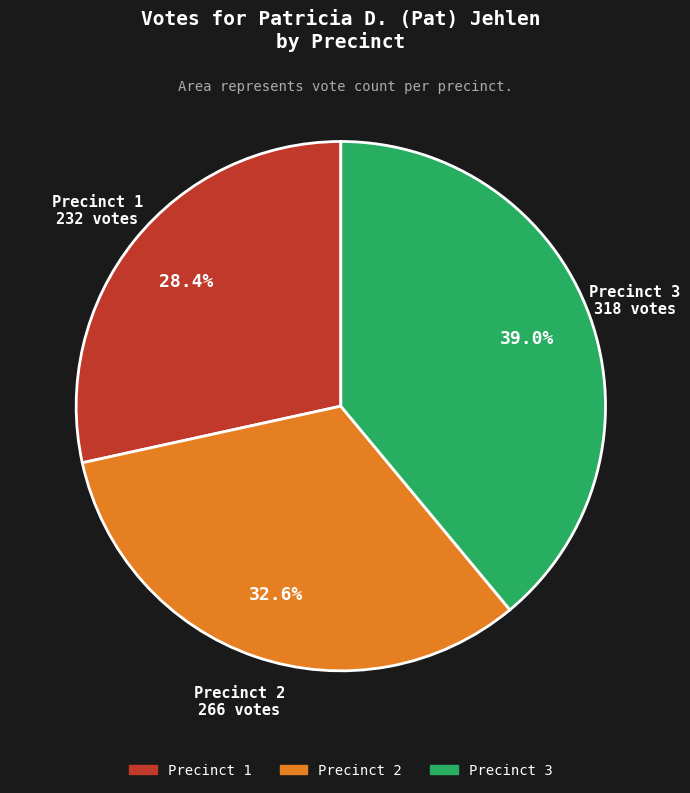

Does any single category account for the majority?

No